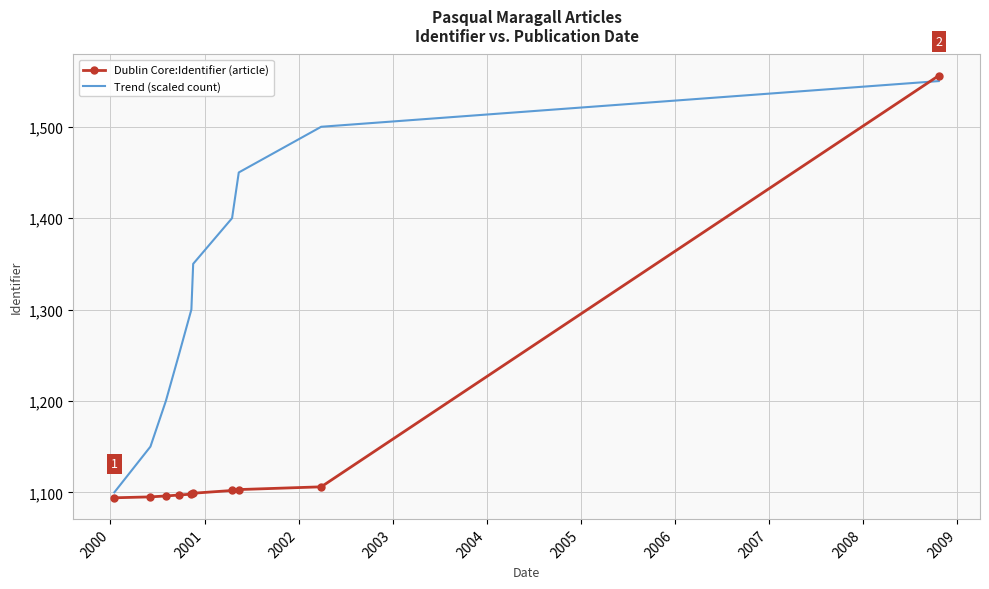

What are all the series names shown in the legend?

Dublin Core:Identifier (article), Trend (scaled count)